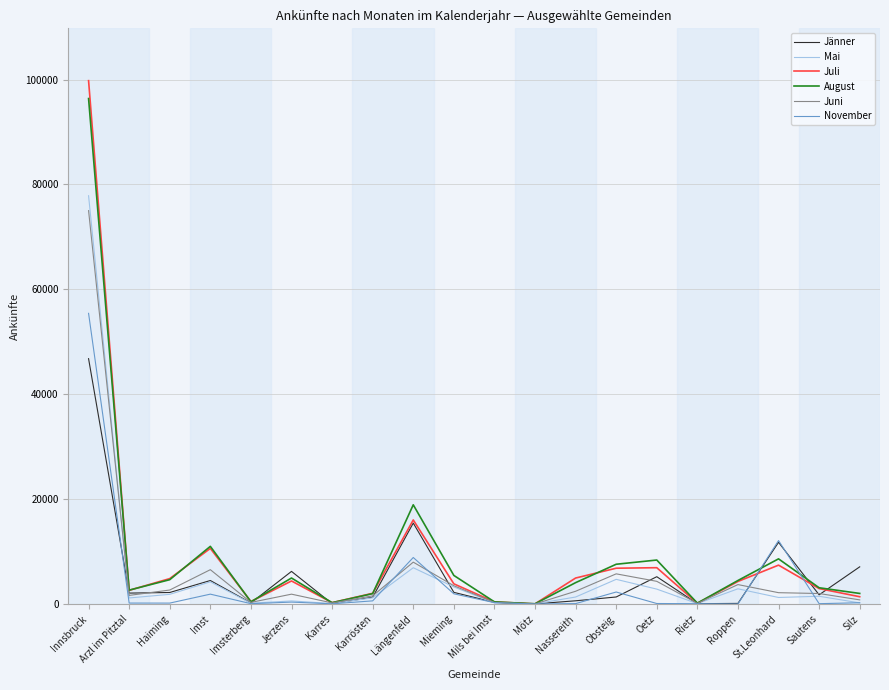

At which category does the chart reach its peak across all series?

Innsbruck